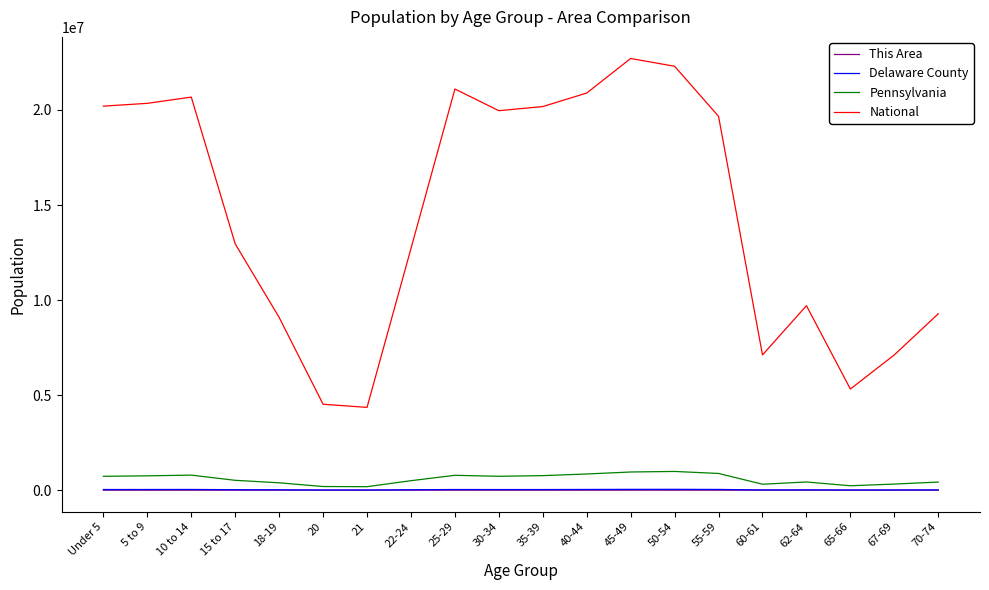

Which series has the largest total across all categories?

National